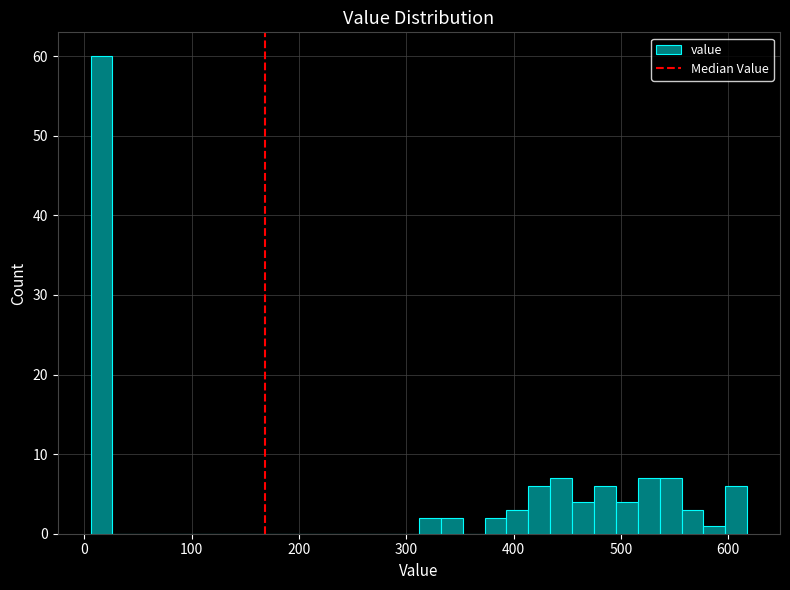

Around what value on the x-axis is the tallest bar? Give the approximate position of its centre, as read against the axis.

20